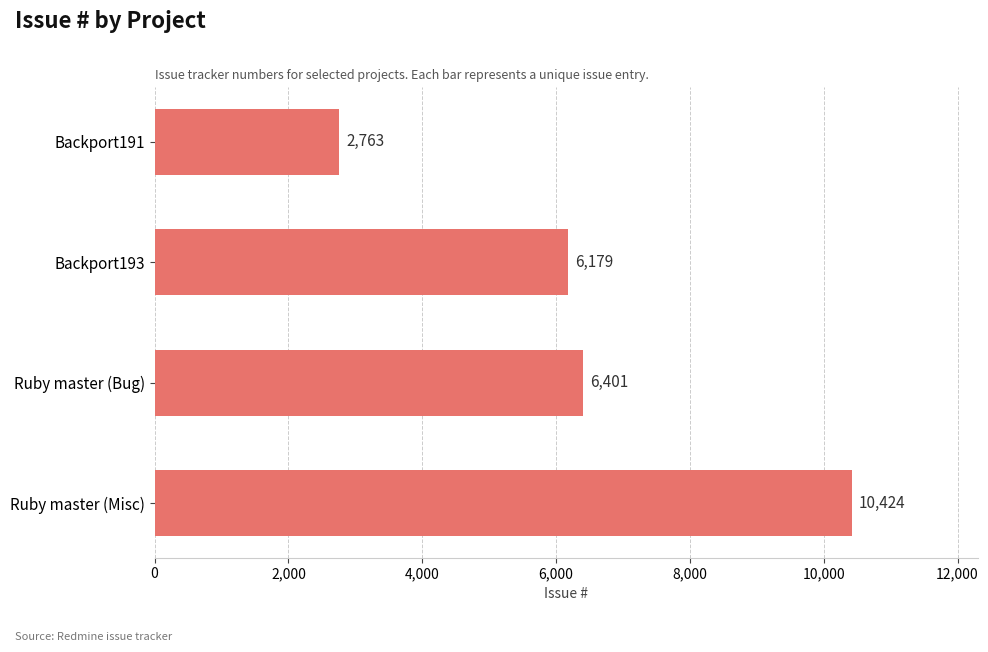

What is the minimum value shown in the chart?

2763